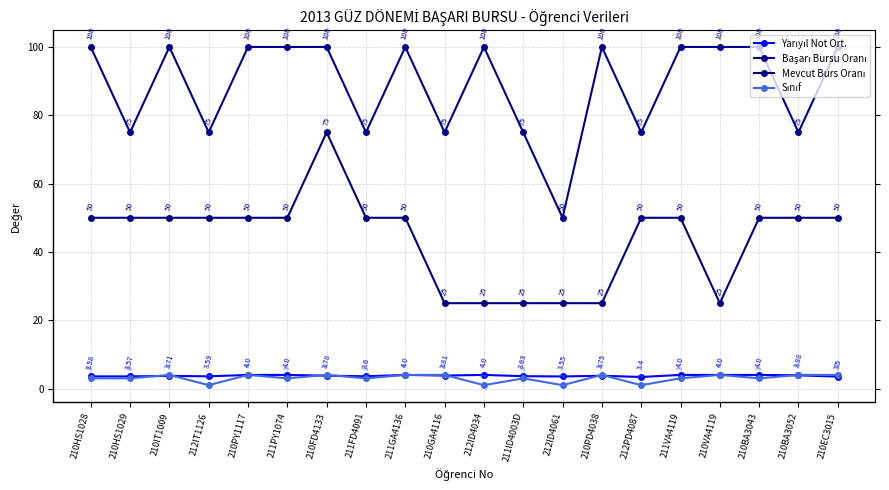

At how many categories does at least one series exceed 5?

20